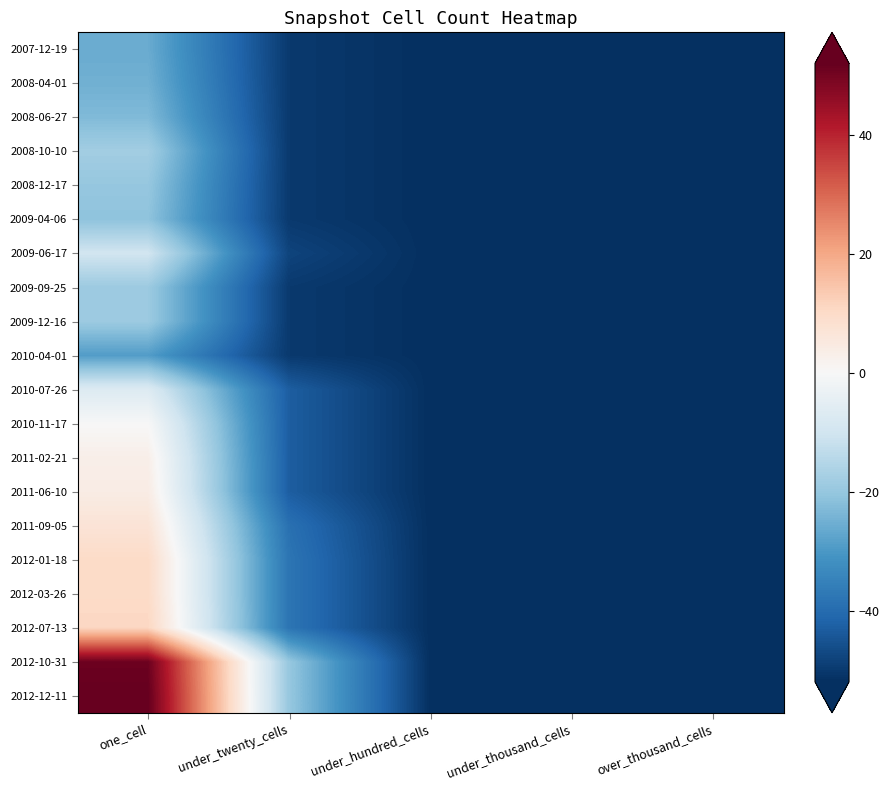

Reading right to left, transcribe all the data shown in this chart.

2007-12-19: over_thousand_cells=-52	under_thousand_cells=-52	under_hundred_cells=-52	under_twenty_cells=-50	one_cell=-26
2008-04-01: over_thousand_cells=-52	under_thousand_cells=-52	under_hundred_cells=-52	under_twenty_cells=-50	one_cell=-25
2008-06-27: over_thousand_cells=-52	under_thousand_cells=-52	under_hundred_cells=-52	under_twenty_cells=-50	one_cell=-23
2008-10-10: over_thousand_cells=-52	under_thousand_cells=-52	under_hundred_cells=-52	under_twenty_cells=-50	one_cell=-18
2008-12-17: over_thousand_cells=-52	under_thousand_cells=-52	under_hundred_cells=-52	under_twenty_cells=-50	one_cell=-20
2009-04-06: over_thousand_cells=-52	under_thousand_cells=-52	under_hundred_cells=-52	under_twenty_cells=-50	one_cell=-21
2009-06-17: over_thousand_cells=-52	under_thousand_cells=-52	under_hundred_cells=-52	under_twenty_cells=-48	one_cell=-10
2009-09-25: over_thousand_cells=-52	under_thousand_cells=-52	under_hundred_cells=-52	under_twenty_cells=-50	one_cell=-19
2009-12-16: over_thousand_cells=-52	under_thousand_cells=-52	under_hundred_cells=-52	under_twenty_cells=-50	one_cell=-19
2010-04-01: over_thousand_cells=-52	under_thousand_cells=-52	under_hundred_cells=-52	under_twenty_cells=-50	one_cell=-29
2010-07-26: over_thousand_cells=-52	under_thousand_cells=-52	under_hundred_cells=-52	under_twenty_cells=-43	one_cell=-7
2010-11-17: over_thousand_cells=-52	under_thousand_cells=-52	under_hundred_cells=-52	under_twenty_cells=-43	one_cell=0
2011-02-21: over_thousand_cells=-52	under_thousand_cells=-52	under_hundred_cells=-52	under_twenty_cells=-43	one_cell=3
2011-06-10: over_thousand_cells=-52	under_thousand_cells=-52	under_hundred_cells=-52	under_twenty_cells=-43	one_cell=4
2011-09-05: over_thousand_cells=-52	under_thousand_cells=-52	under_hundred_cells=-52	under_twenty_cells=-39	one_cell=7
2012-01-18: over_thousand_cells=-52	under_thousand_cells=-52	under_hundred_cells=-52	under_twenty_cells=-38	one_cell=10
2012-03-26: over_thousand_cells=-52	under_thousand_cells=-52	under_hundred_cells=-52	under_twenty_cells=-38	one_cell=10
2012-07-13: over_thousand_cells=-52	under_thousand_cells=-52	under_hundred_cells=-52	under_twenty_cells=-38	one_cell=11
2012-10-31: over_thousand_cells=-52	under_thousand_cells=-52	under_hundred_cells=-52	under_twenty_cells=-20	one_cell=51
2012-12-11: over_thousand_cells=-52	under_thousand_cells=-52	under_hundred_cells=-52	under_twenty_cells=-20	one_cell=52